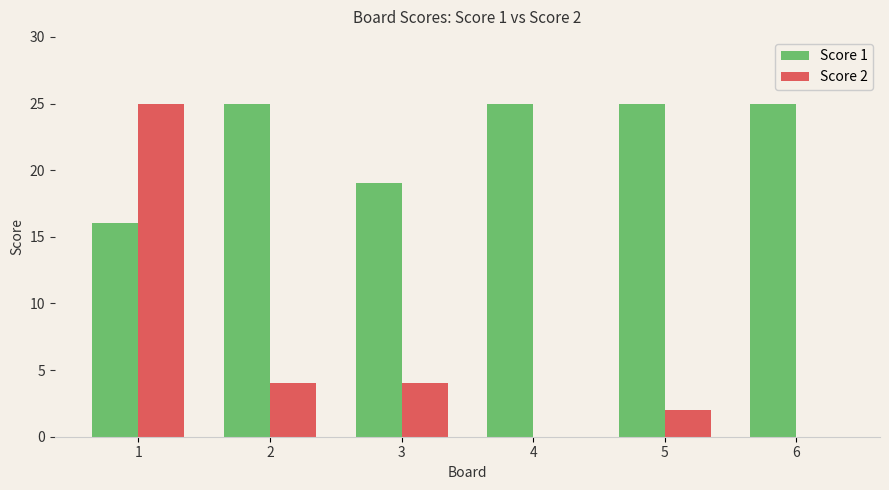

Reading right to left, what are all the values shown in this chart?

Score 1: 25	25	25	19	25	16
Score 2: 0	2	0	4	4	25